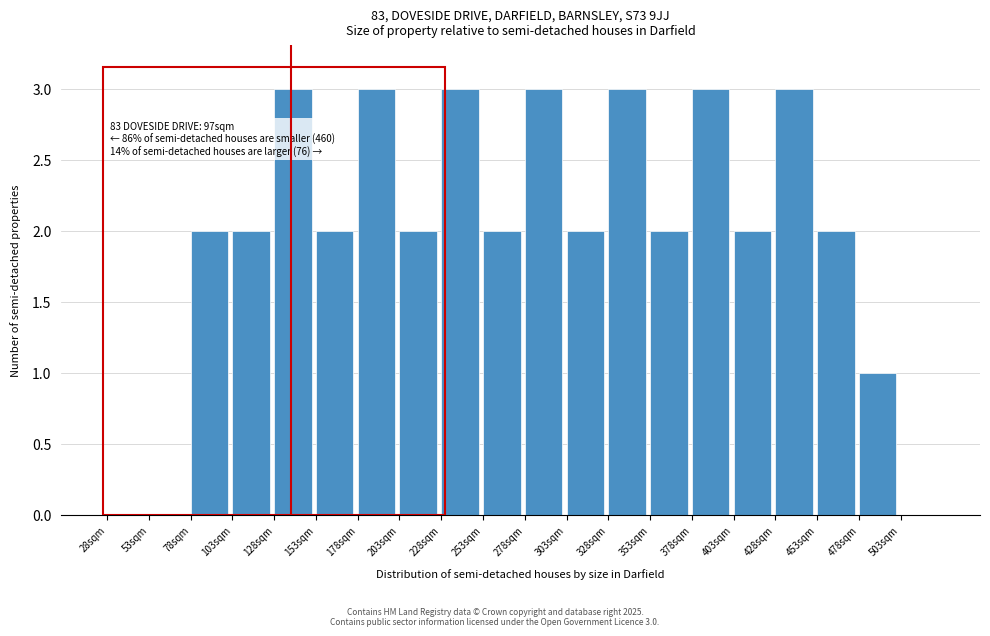

Reading left to right, extract all data points from this chart.

28sqm=0	53sqm=0	78sqm=2	103sqm=2	128sqm=3	153sqm=2	178sqm=3	203sqm=2	228sqm=3	253sqm=2	278sqm=3	303sqm=2	328sqm=3	353sqm=2	378sqm=3	403sqm=2	428sqm=3	453sqm=2	478sqm=1	503sqm=0